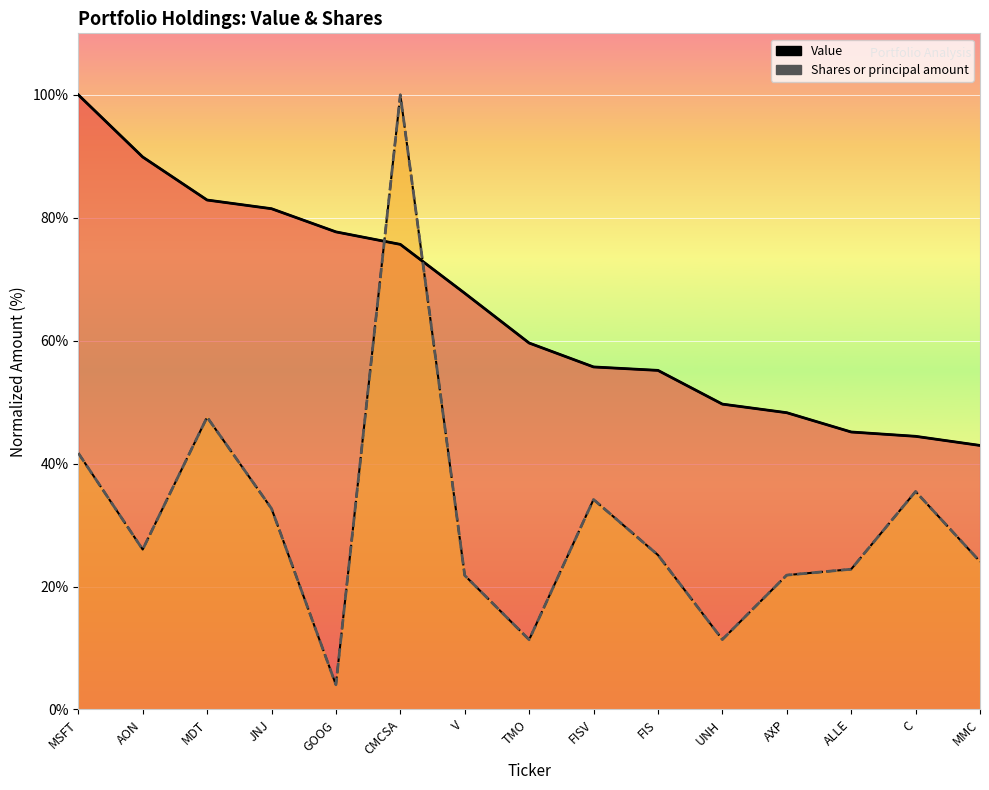

What position from the left is GOOG?

5